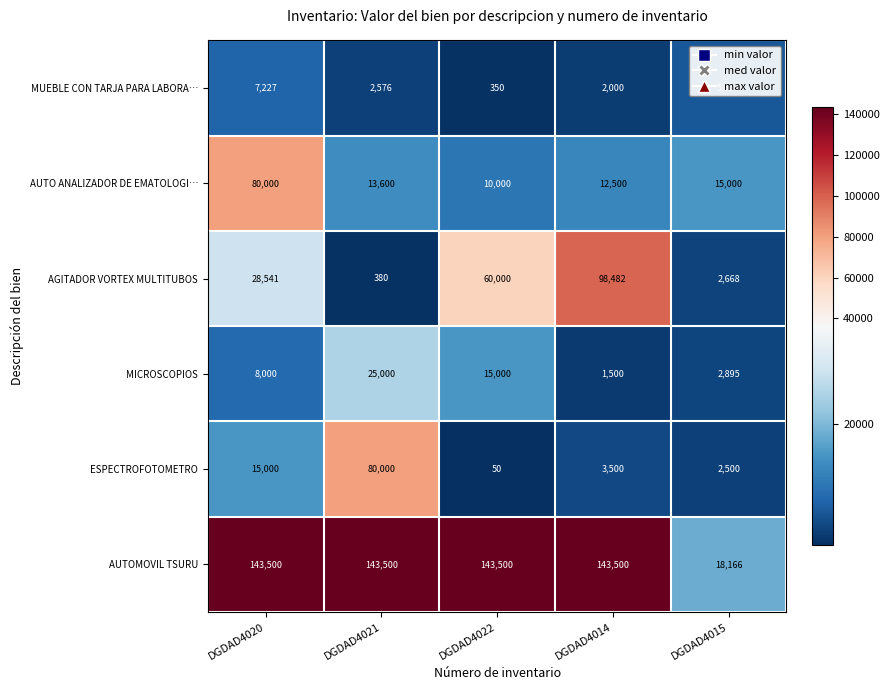

How many series are shown in this chart?

6